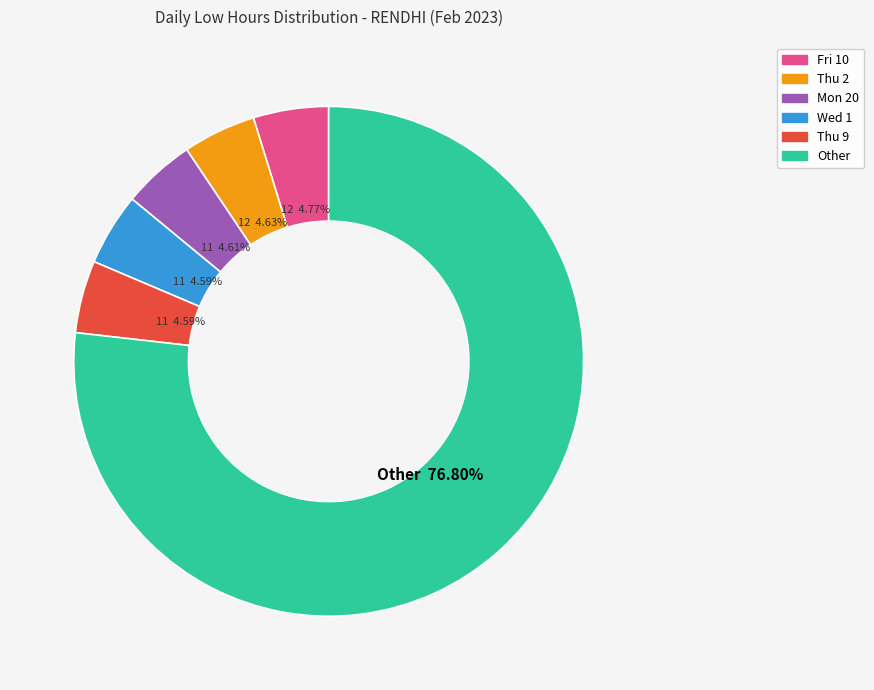

To the nearest percent, what is the difference between the largest and smallest slice percentages?

72%